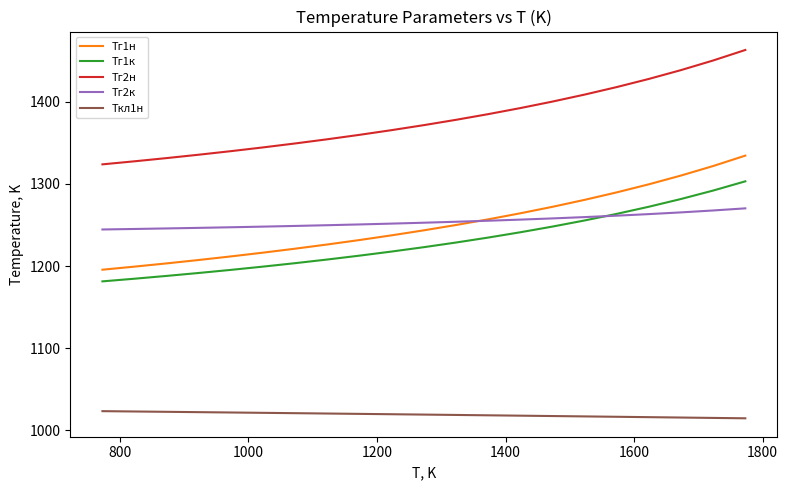

Which series has the largest total across all categories?

Тг2н